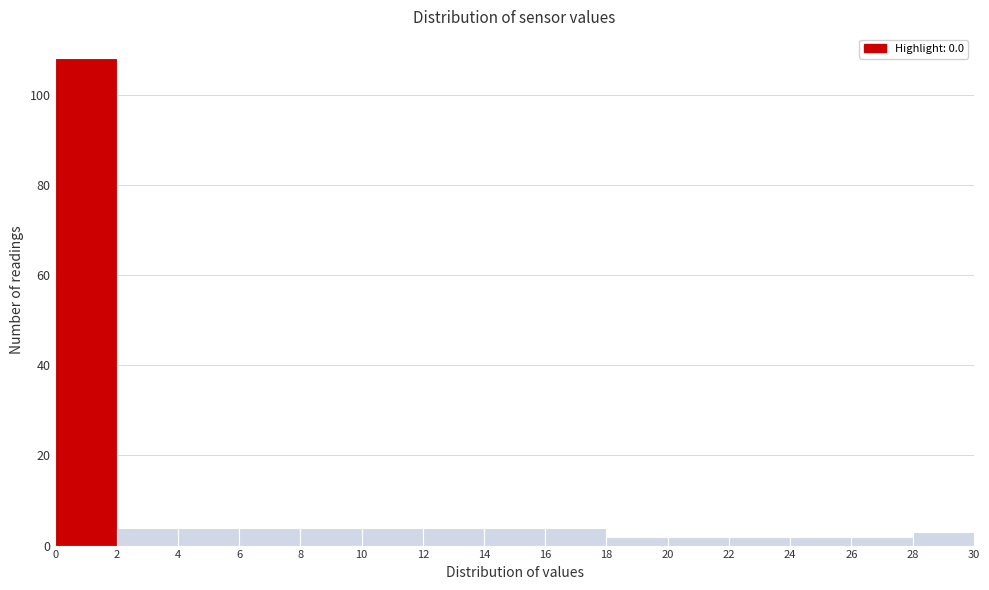

Reading left to right, list every bar in this chart as the range it spans on the x-axis followed by its height. The values are not printed on the chart, so give them approximately, as read against the axis.

0 to 2: 108
2 to 4: 4
4 to 6: 4
6 to 8: 4
8 to 10: 4
10 to 12: 4
12 to 14: 4
14 to 16: 4
16 to 18: 4
18 to 20: 2
20 to 22: 2
22 to 24: 2
24 to 26: 2
26 to 28: 2
28 to 30: 4